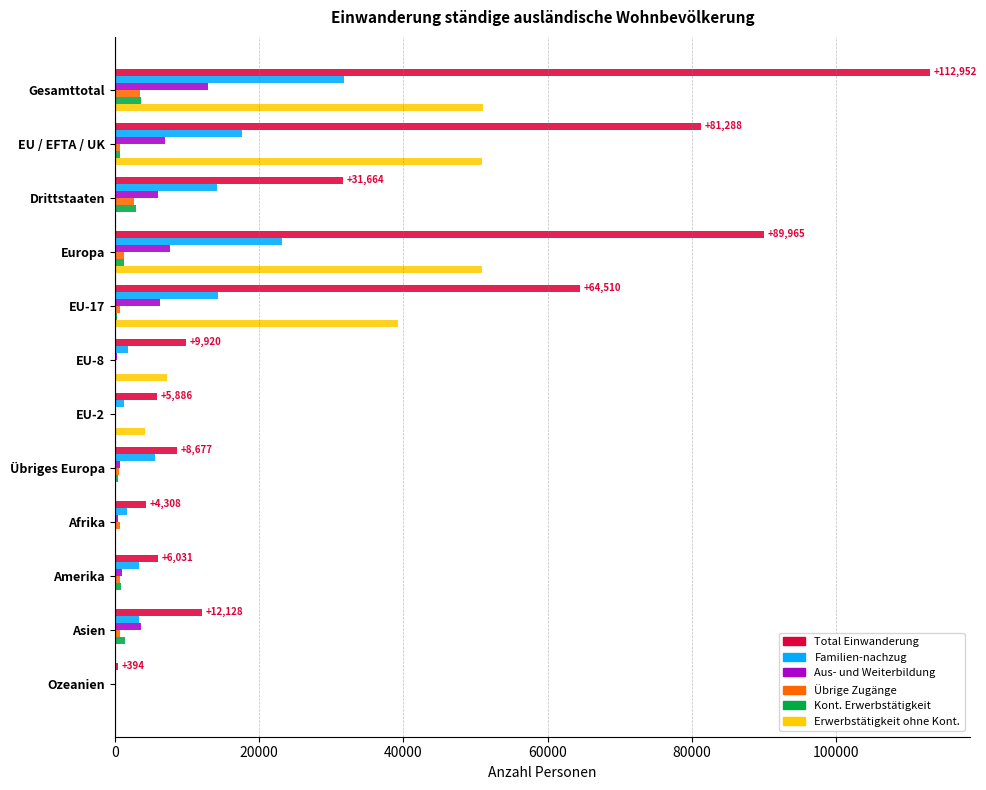

Which series has the largest range (max minus min)?

Total Einwanderung